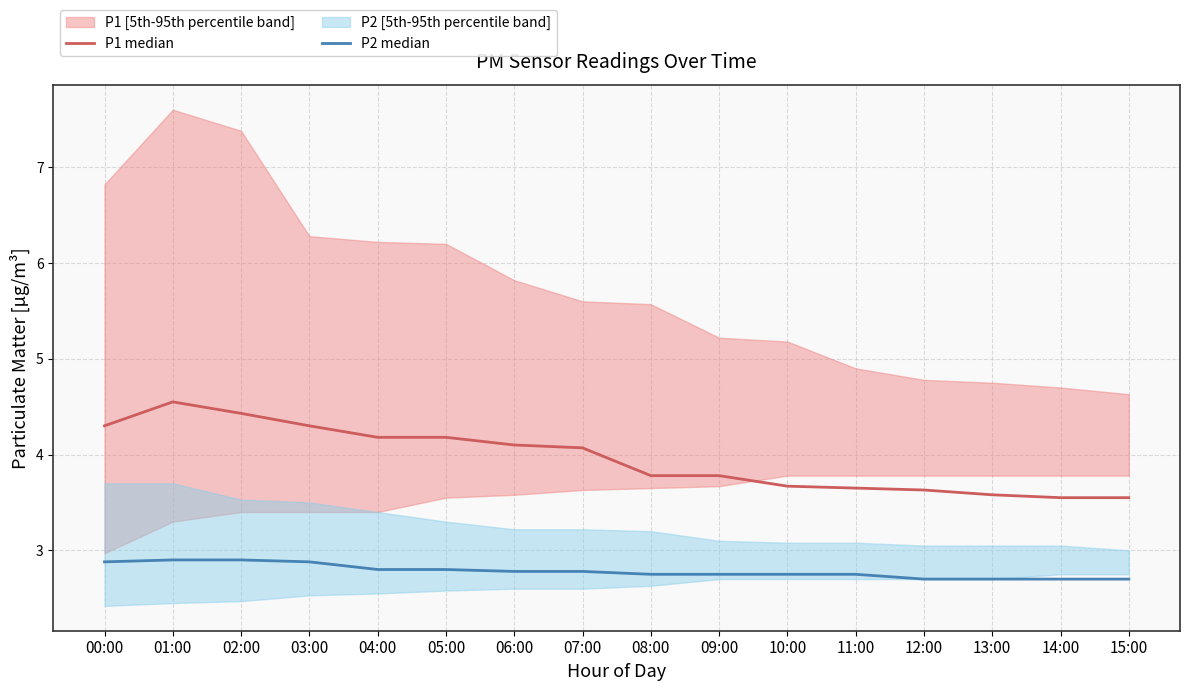

What is the value of the P1 median point at the 6th from the left?

4.2